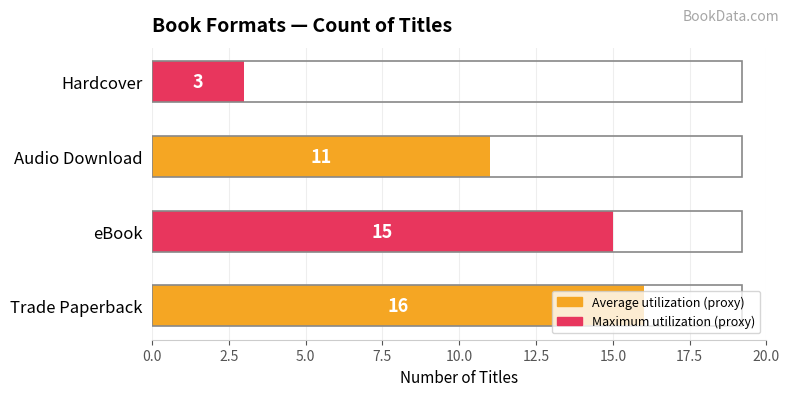

What is the smallest value displayed?

3